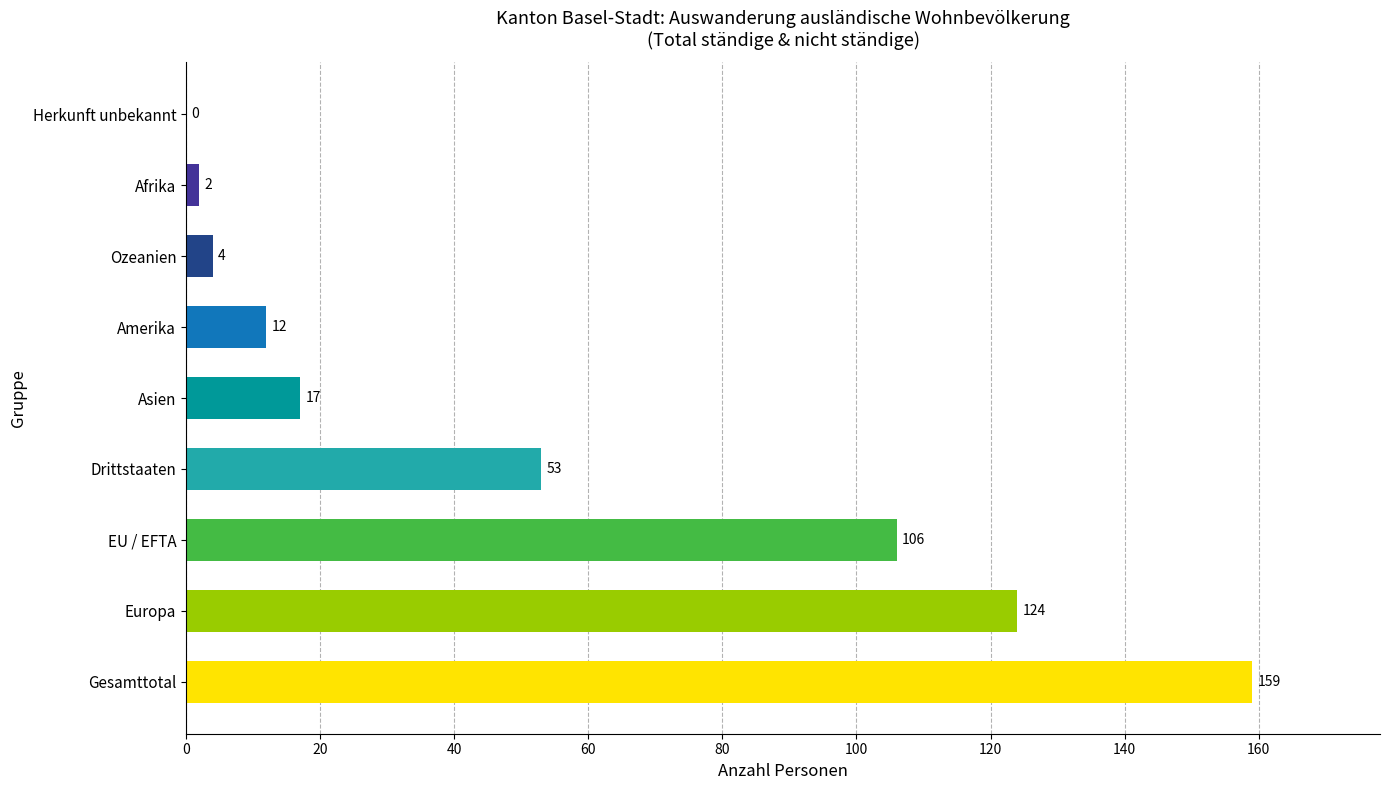

What is the greatest value displayed?

159